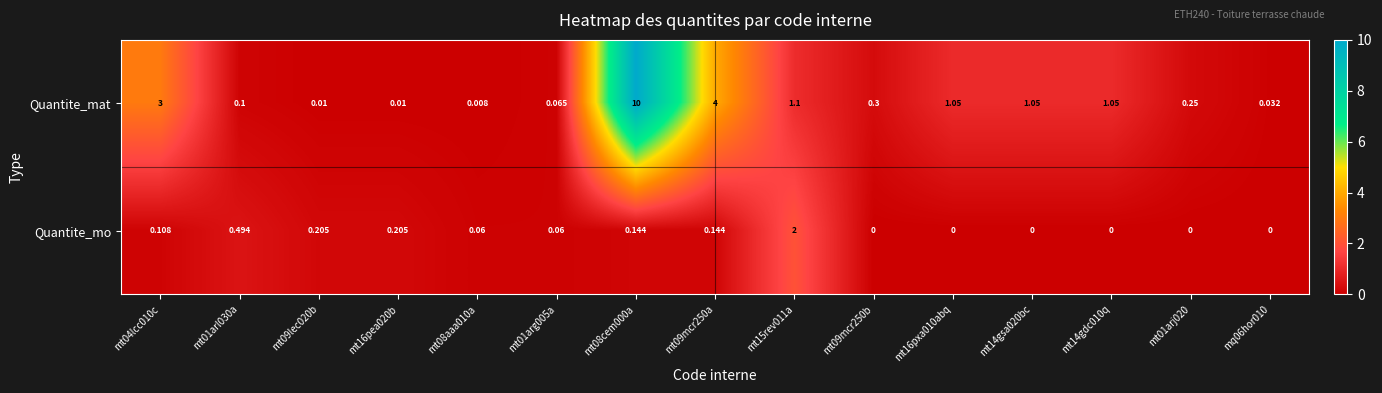

Rank the series by their maximum value, from highest to lowest.

Quantite_mat, Quantite_mo